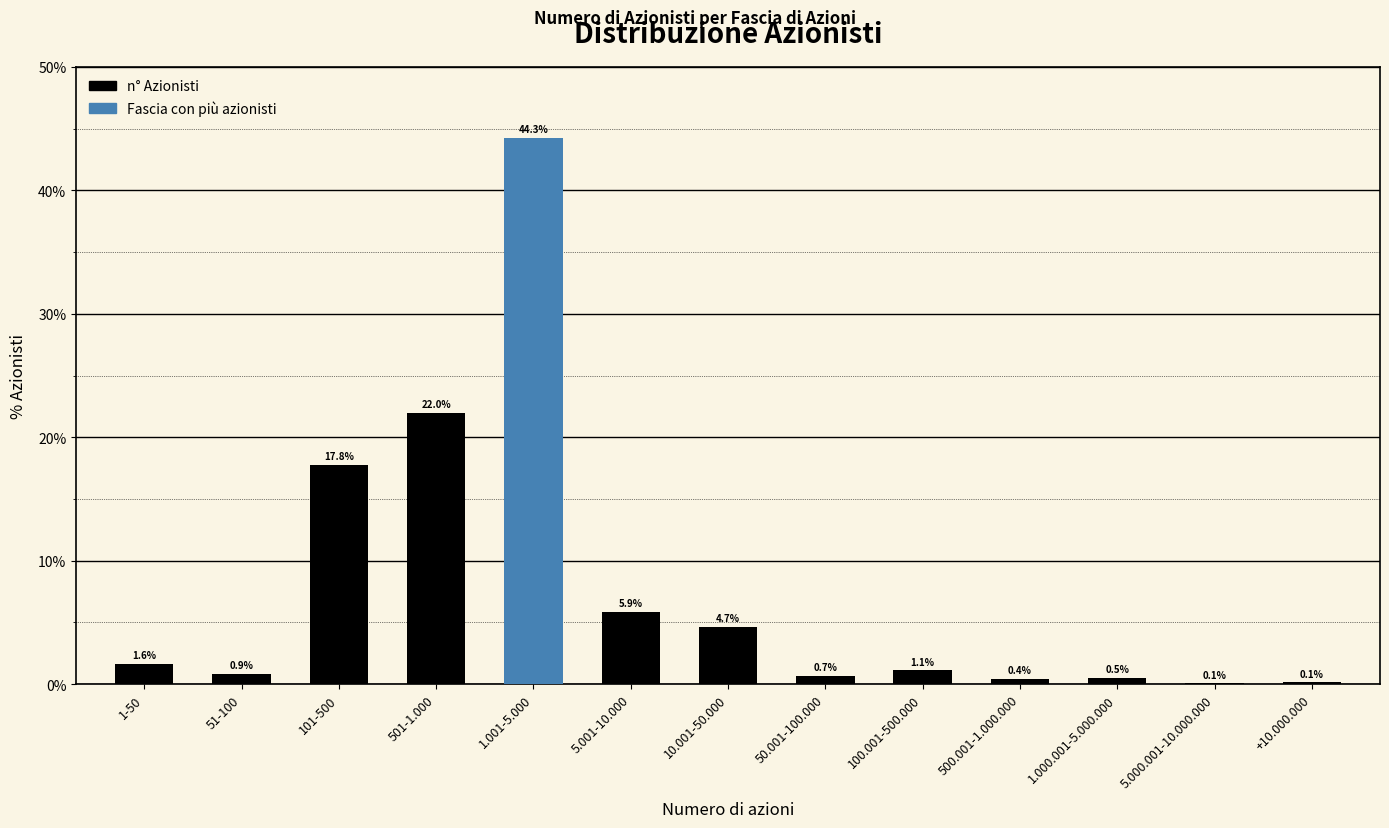

What is the label of the 9th bar from the left?

100.001-500.000